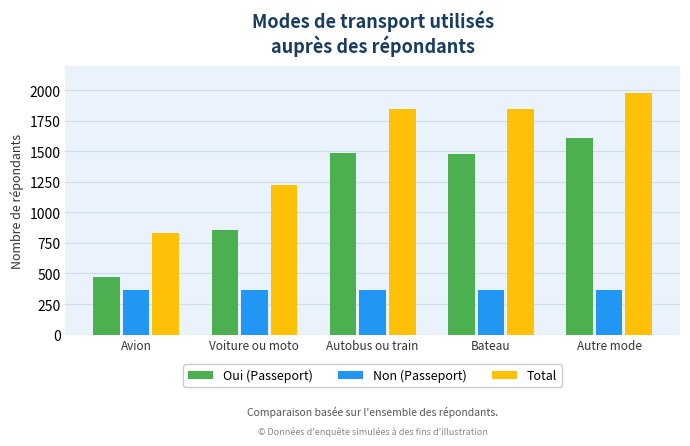

Is the value of Non (Passeport) at Autobus ou train greater than the value of Total at Voiture ou moto?

No